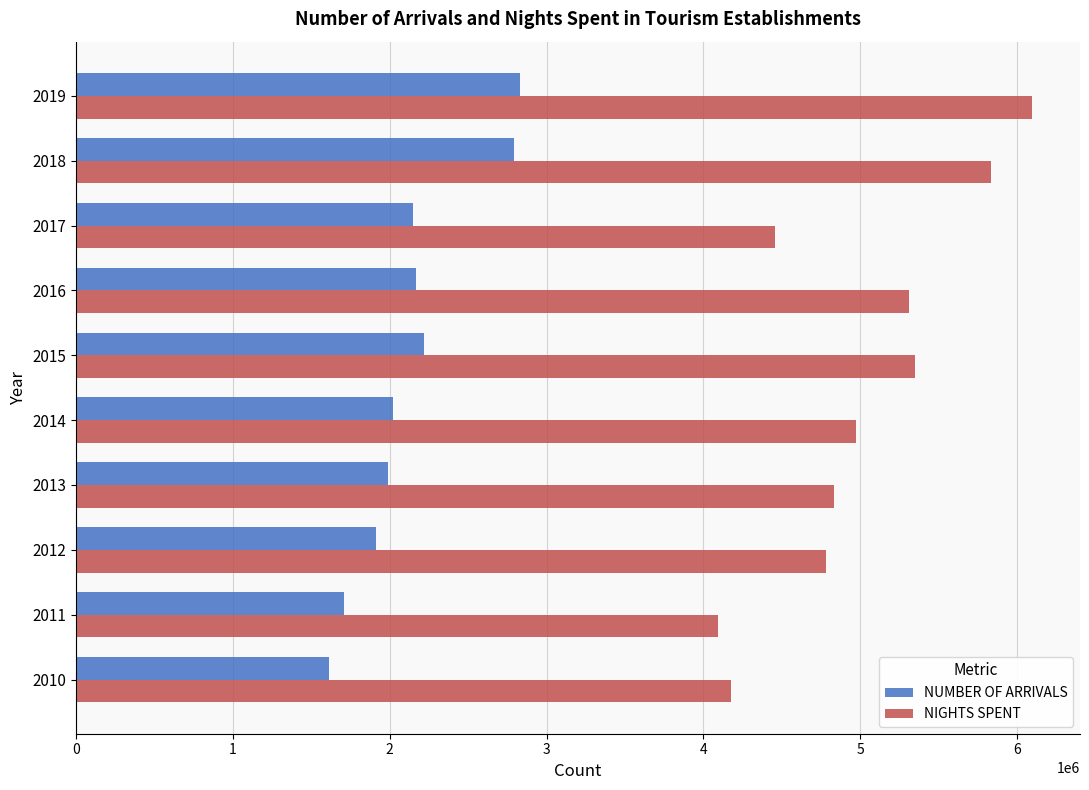

What value does the NUMBER OF ARRIVALS series have at 2014, to the nearest 100?

2022200